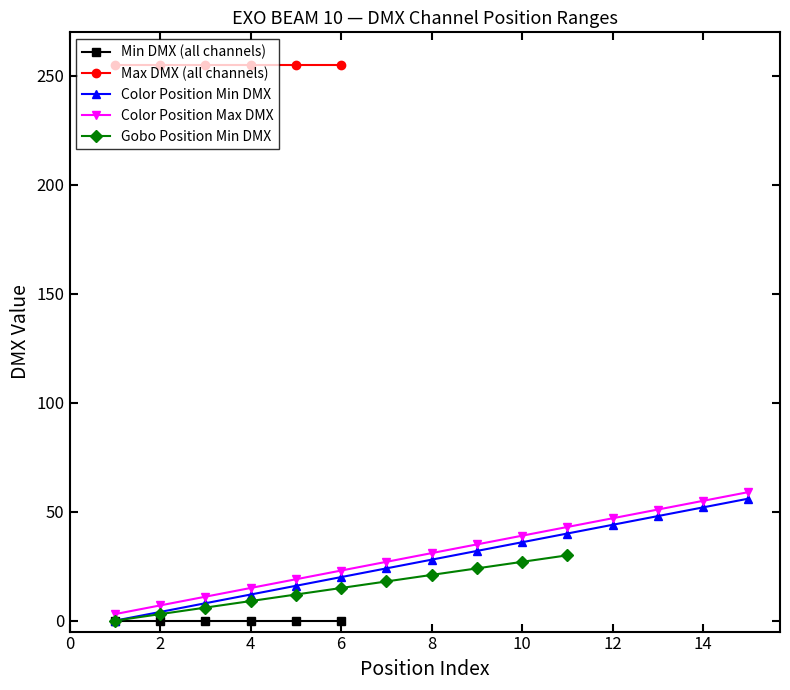

Count the number of data series in this chart.

5